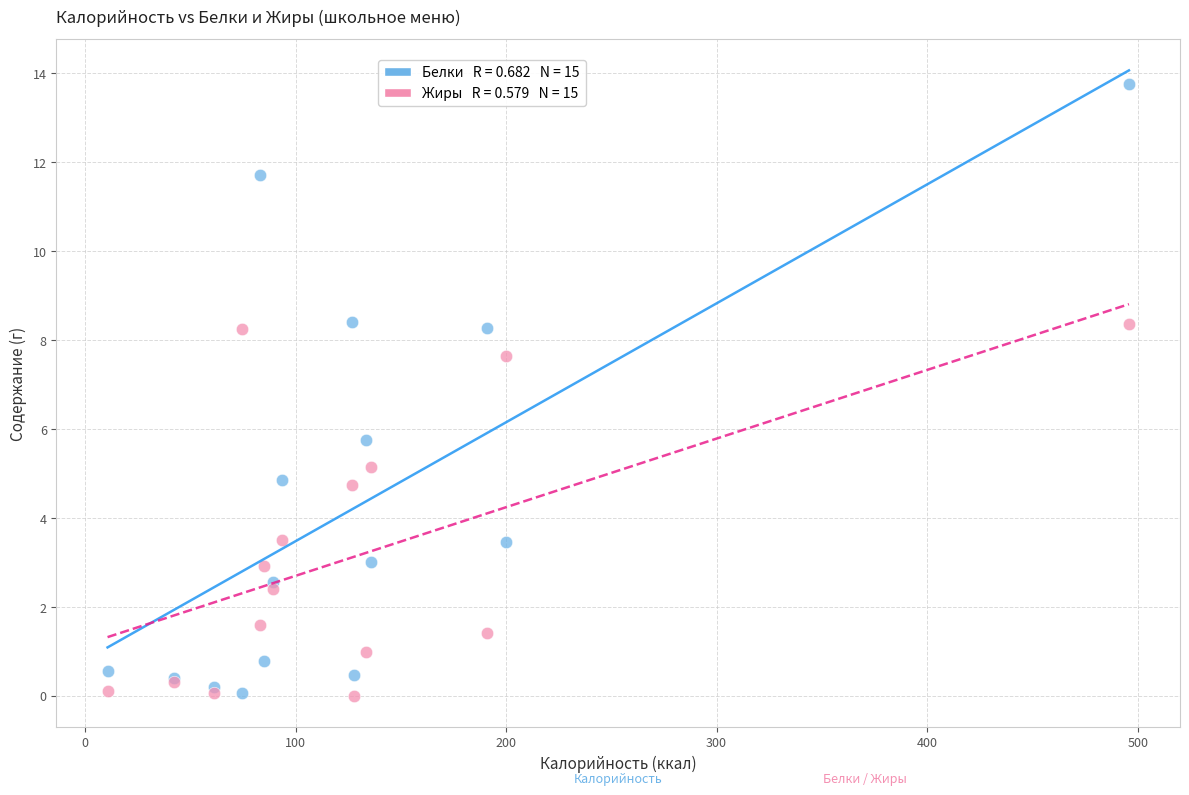

Across all series, what Y value is closest to 6?

5.8